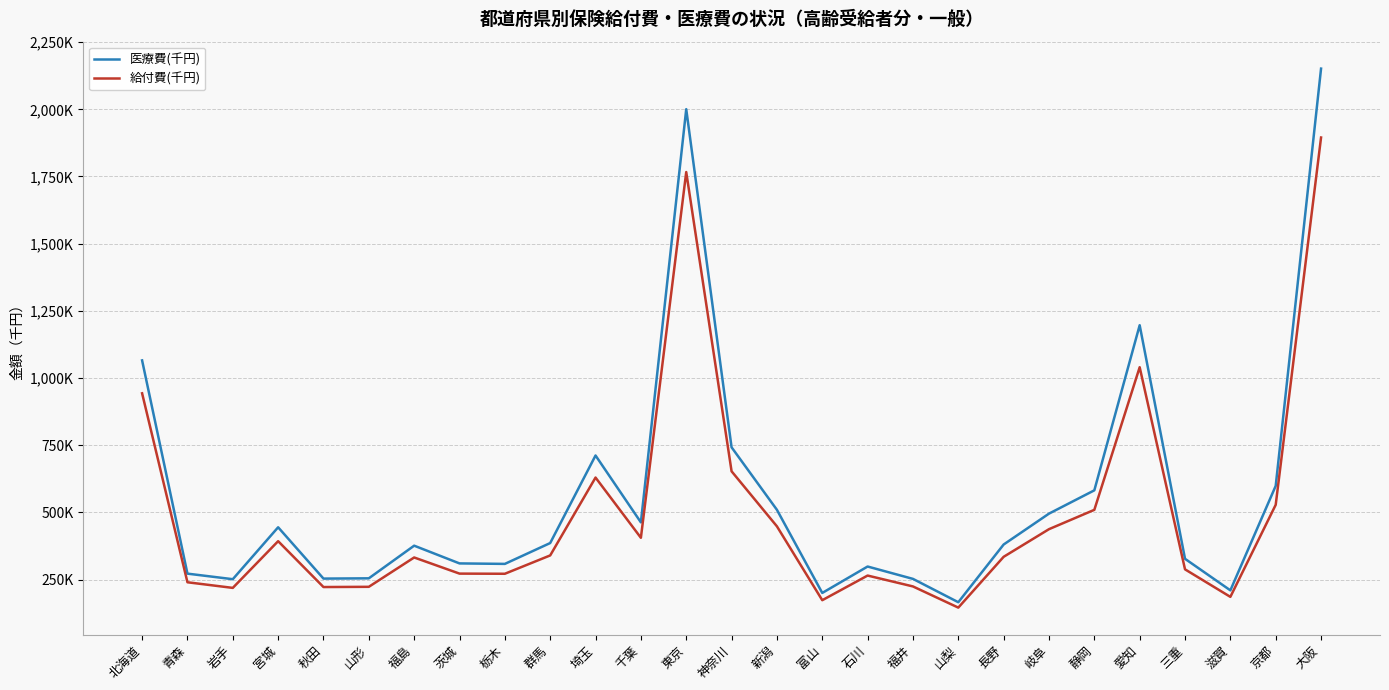

Which series changed the most between 秋田 and 栃木?

医療費(千円)